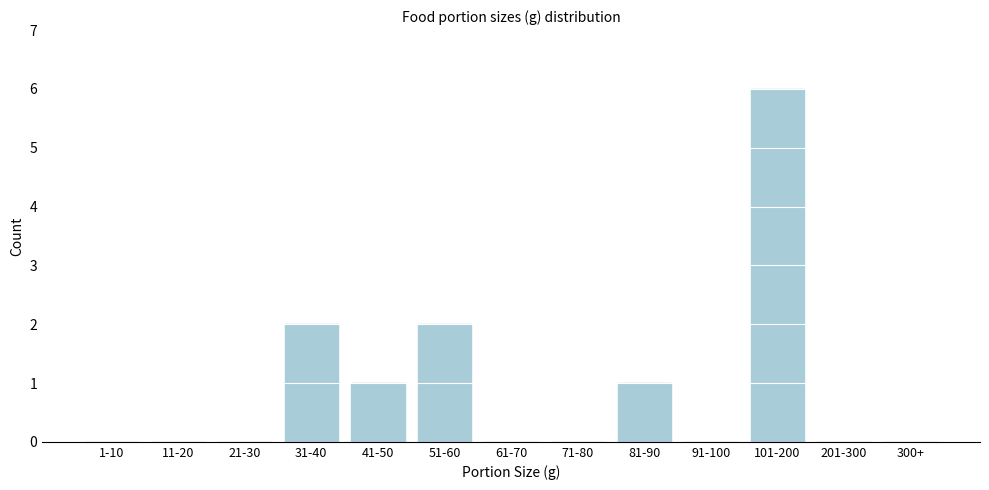

Reading left to right, list all the values displayed in this chart.

1-10=0	11-20=0	21-30=0	31-40=2	41-50=1	51-60=2	61-70=0	71-80=0	81-90=1	91-100=0	101-200=6	201-300=0	300+=0